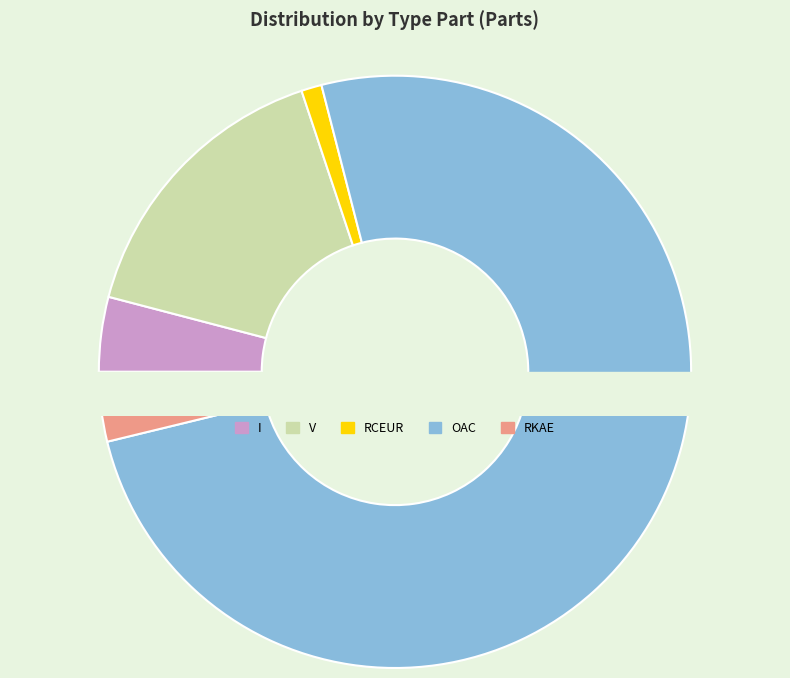

What is the smallest slice in the pie chart?

RCEUR